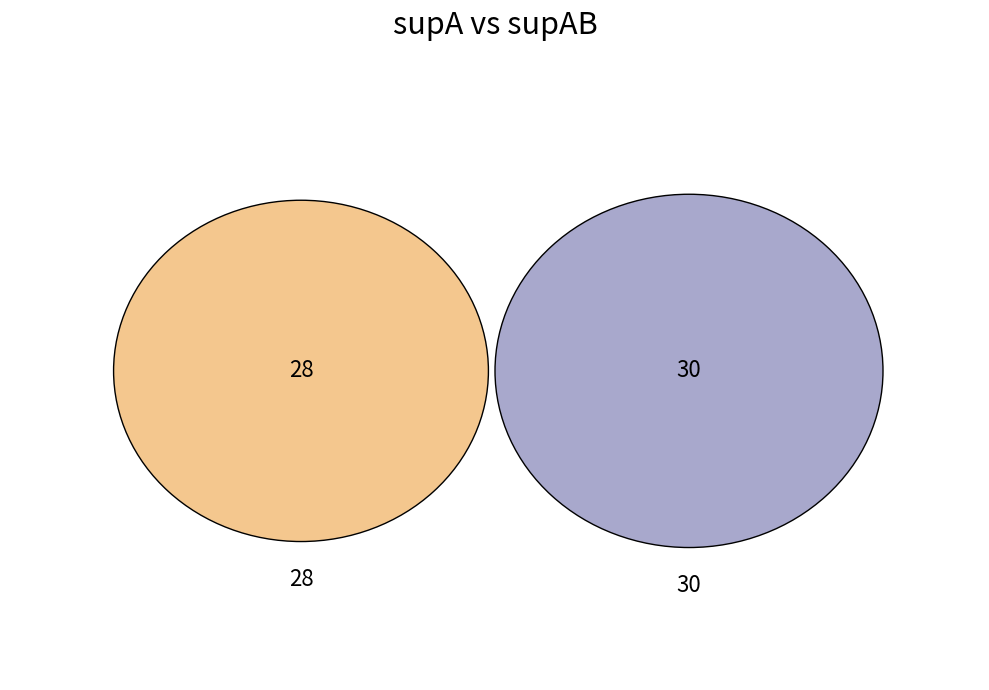

Count the number of slices in the pie.

2